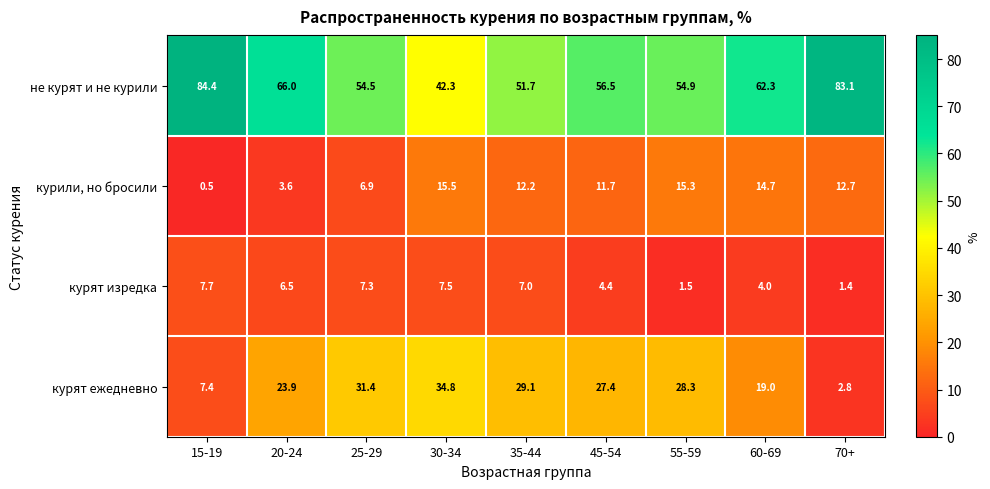

True or false: курили, но бросили has a value of 1.8 at 20-24.

False